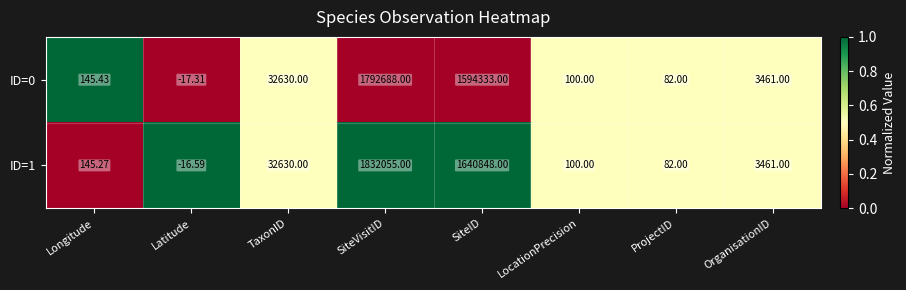

Is the value of ID=0 at SiteID greater than the value of ID=1 at Longitude?

Yes